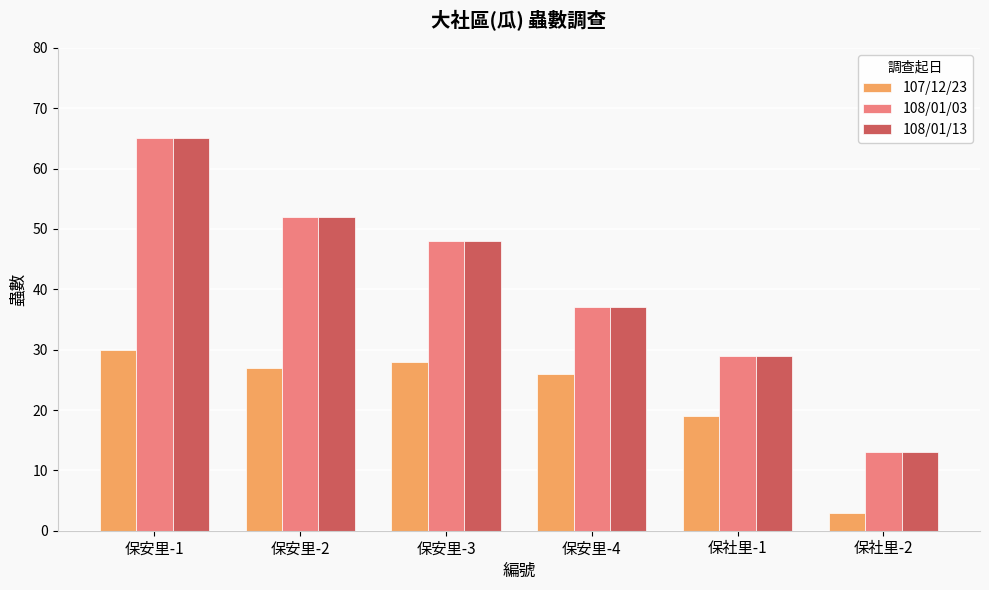

Count the number of categories in the chart.

6